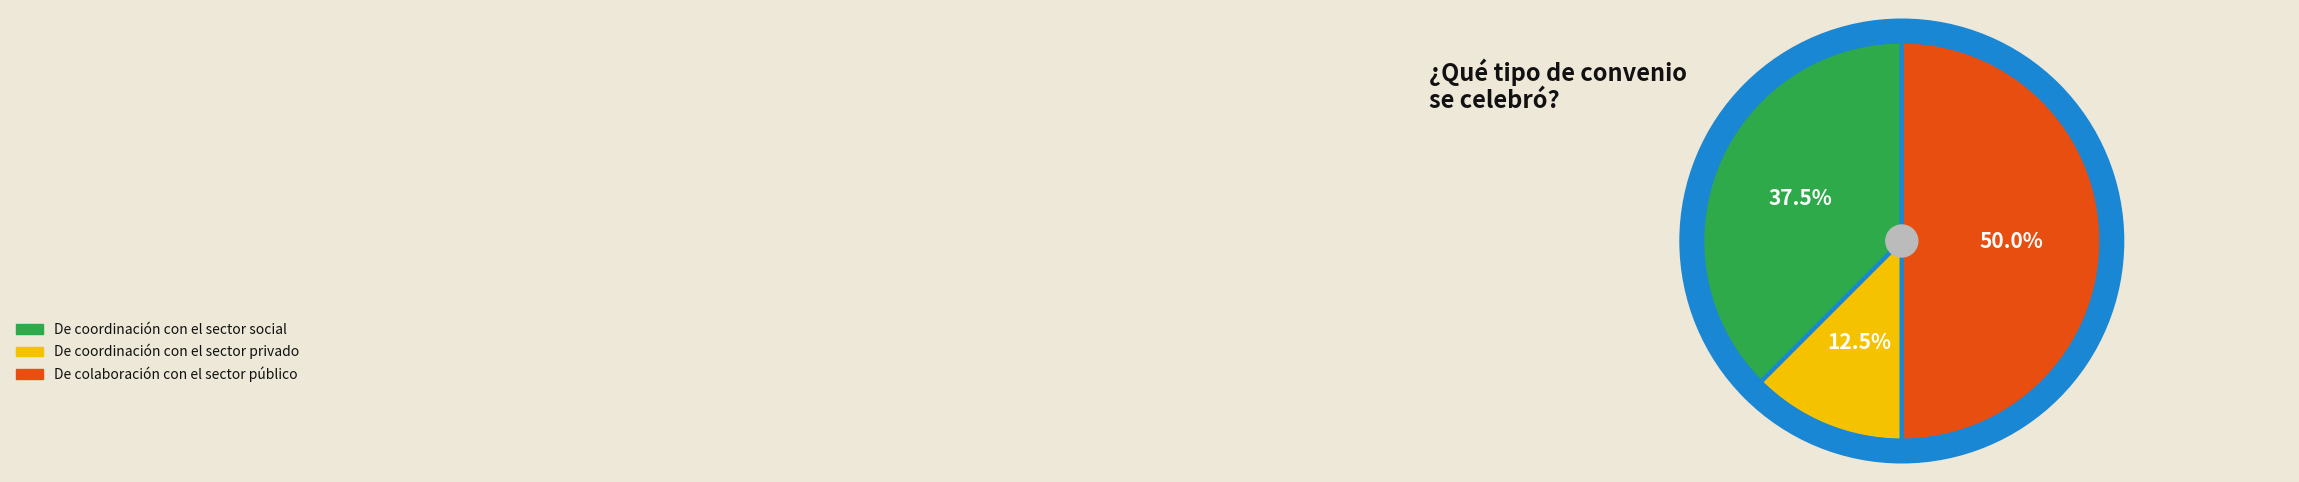

How many slices are in this pie chart?

3